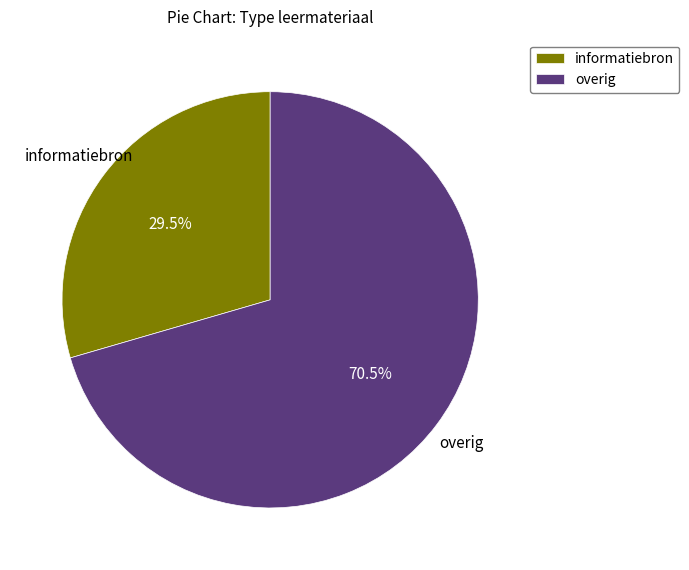

What is the smallest slice in the pie chart?

informatiebron